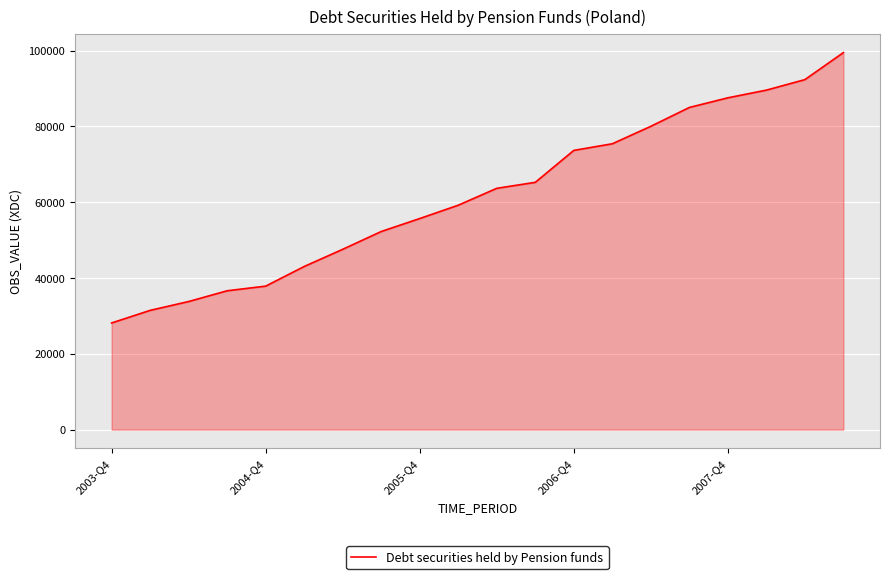

What is the greatest value displayed?

99459.2